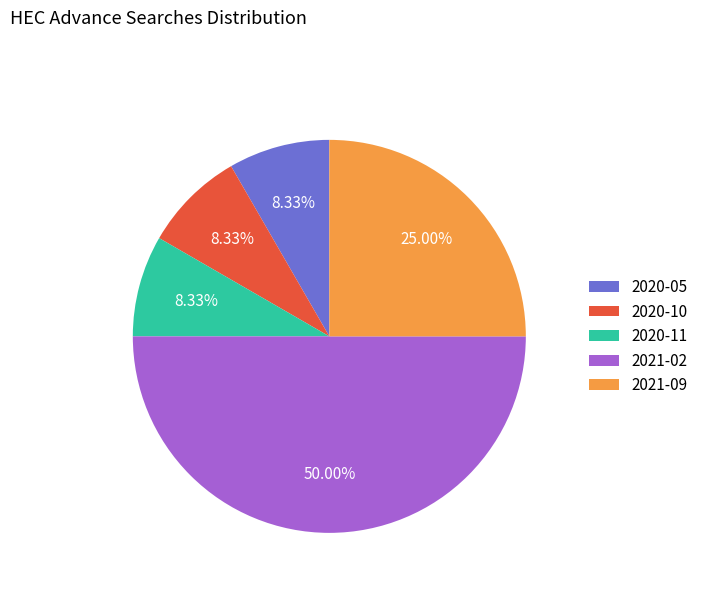

To the nearest percent, what is the average slice percentage?

20%